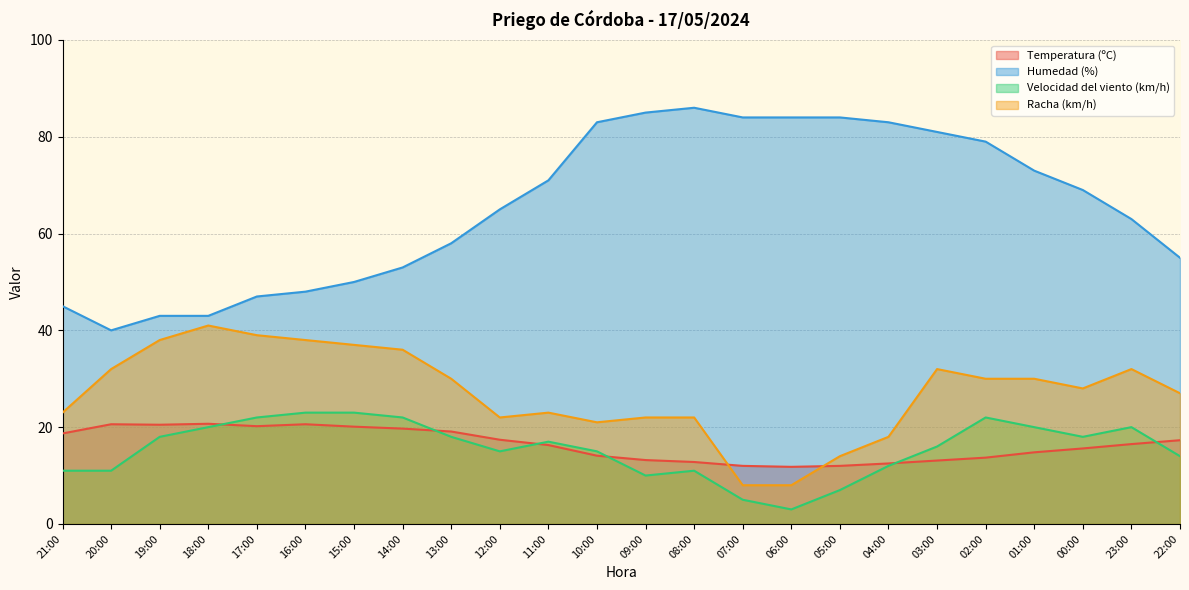

List the series in order of their peak value, highest first.

Humedad (%), Racha (km/h), Velocidad del viento (km/h), Temperatura (ºC)